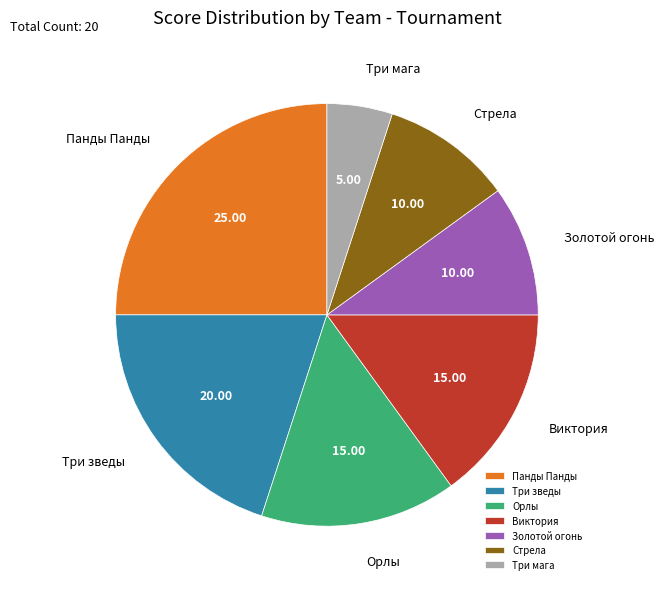

Combined, do Три мага and Виктория account for over 50%?

No